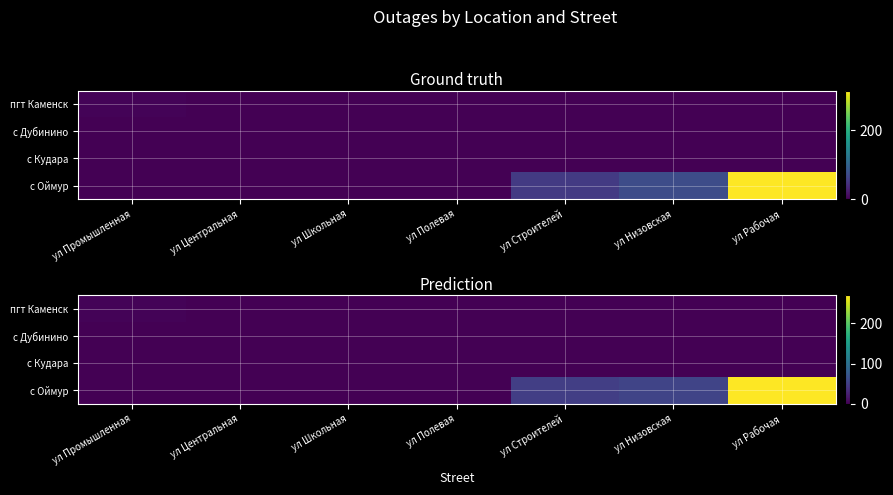

Which series has the largest range (max minus min)?

с Оймур